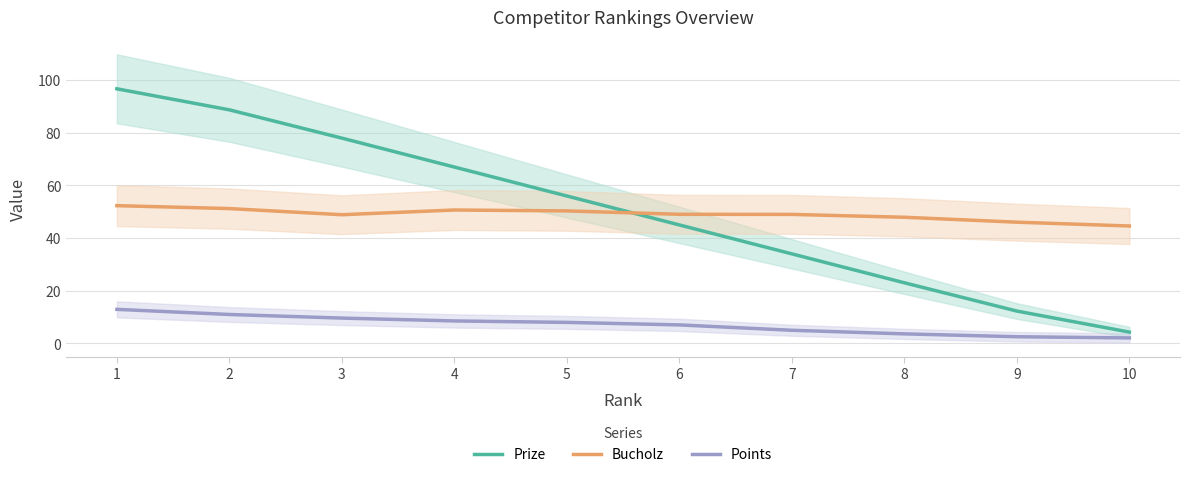

At 4, list the series in order from largest to smallest.

Prize, Bucholz, Points